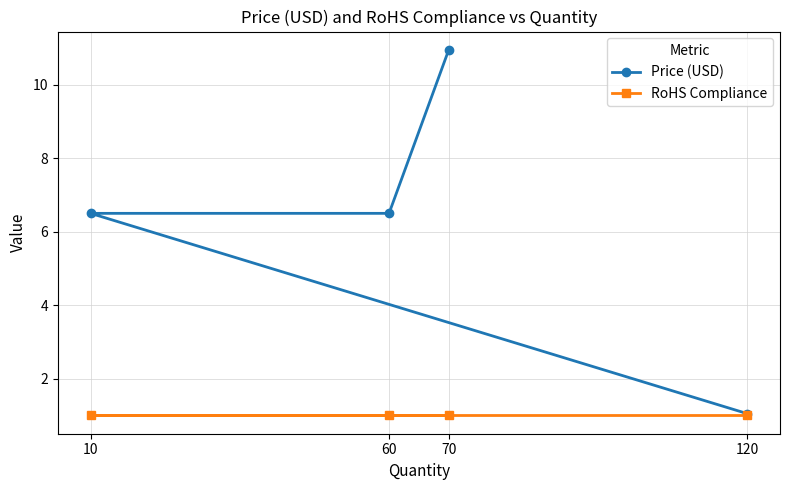

What is the sum of all RoHS Compliance values?

4.0